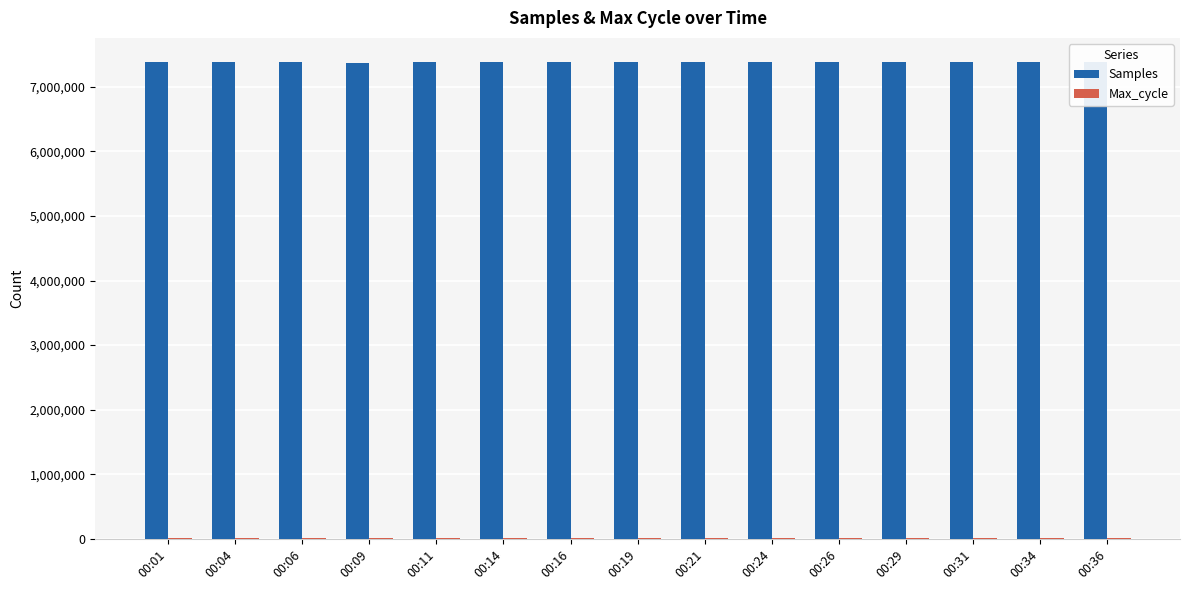

What is the spread (max minus min) of values at 00:21?

7357966